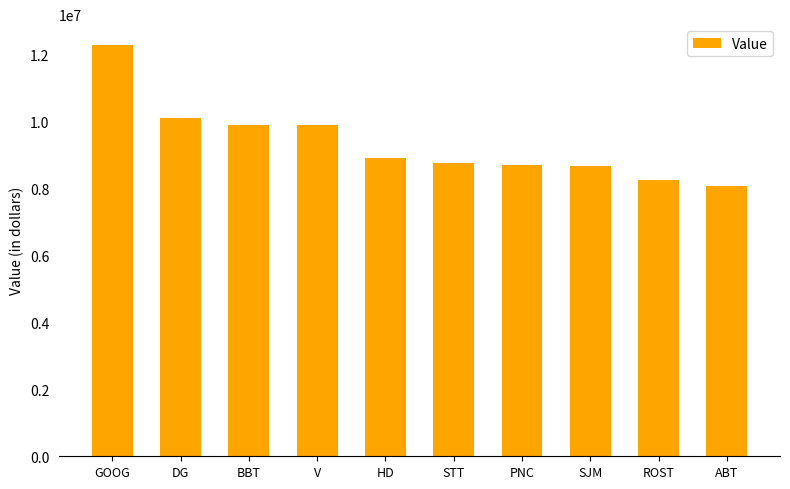

Approximately how many times larger is the value at ROST compared to BBT?

0.8